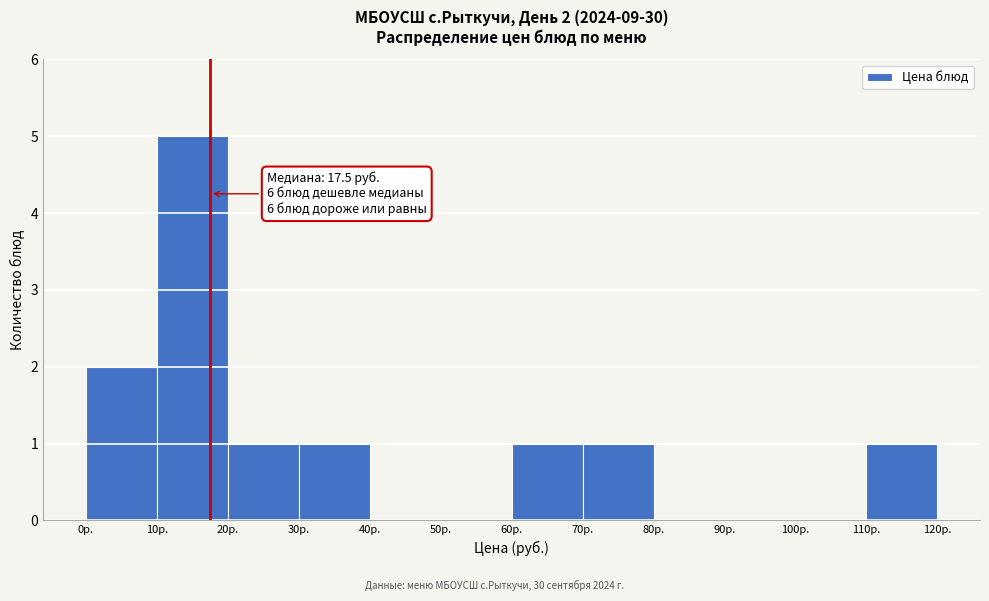

Which range on the x-axis has the tallest bar?

10 to 20